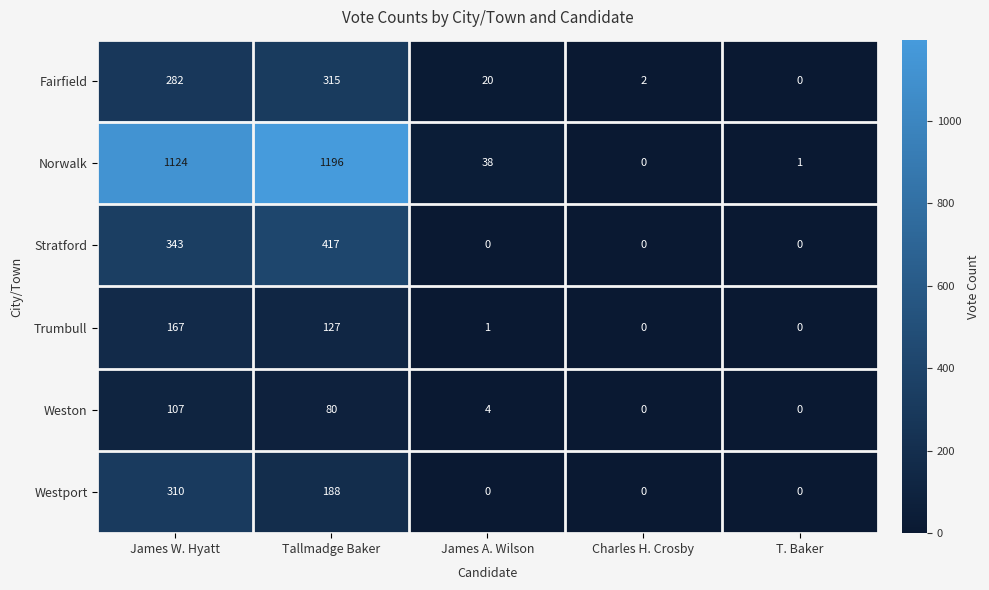

Read the Westport value at Tallmadge Baker, to the nearest 50.

200